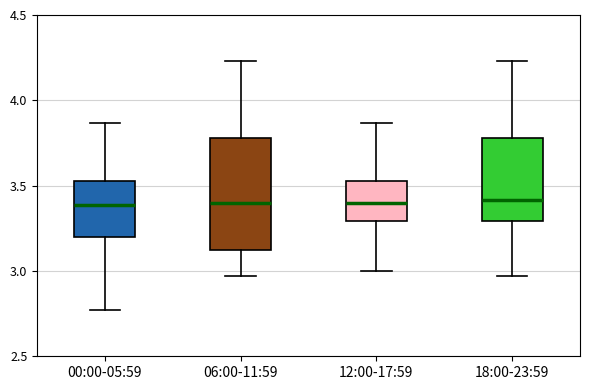

Comparing the boxes themselves (not the whiskers), which one is the tallest?

06:00-11:59